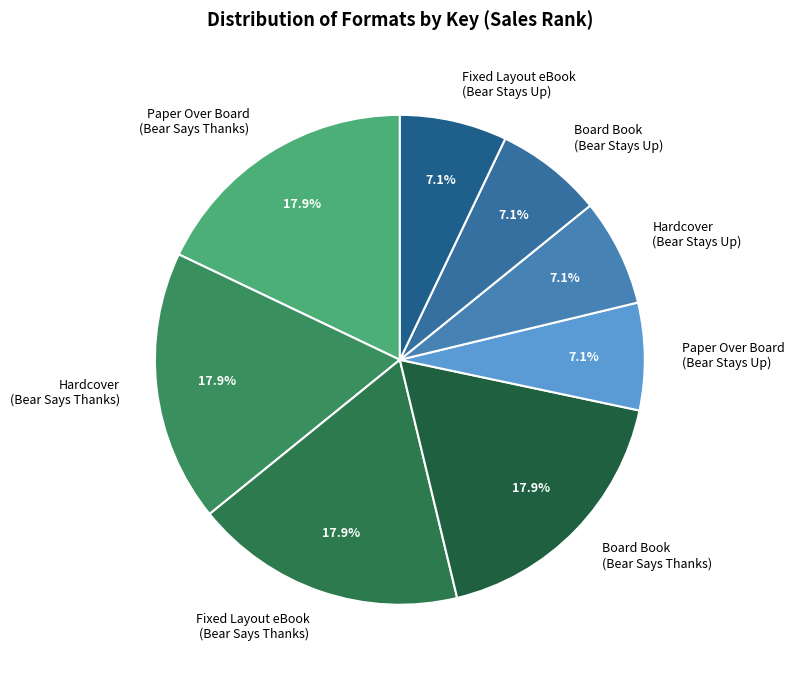

How many slices are in this pie chart?

8